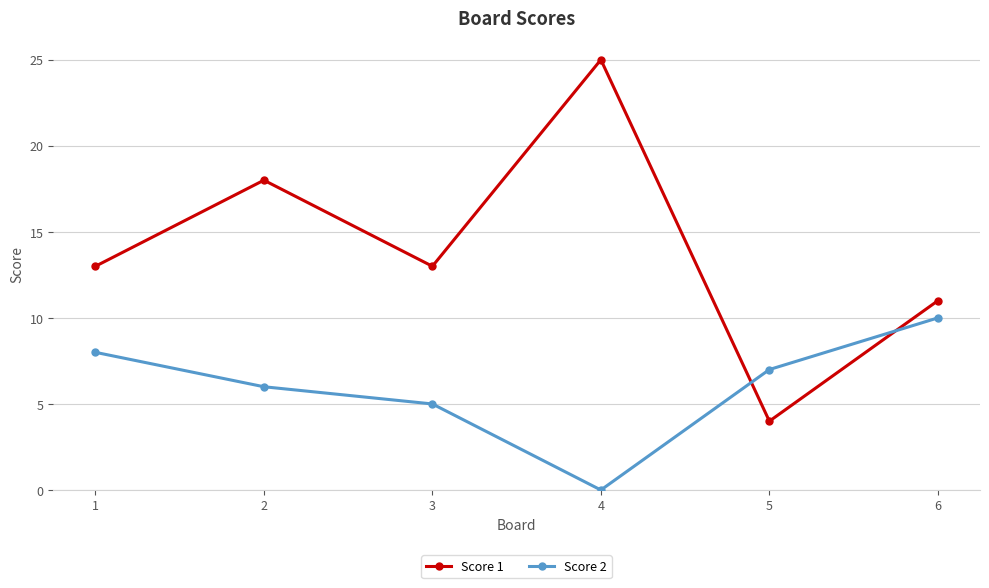

What is the difference between the second highest and second lowest values in the Score 1 series?

7